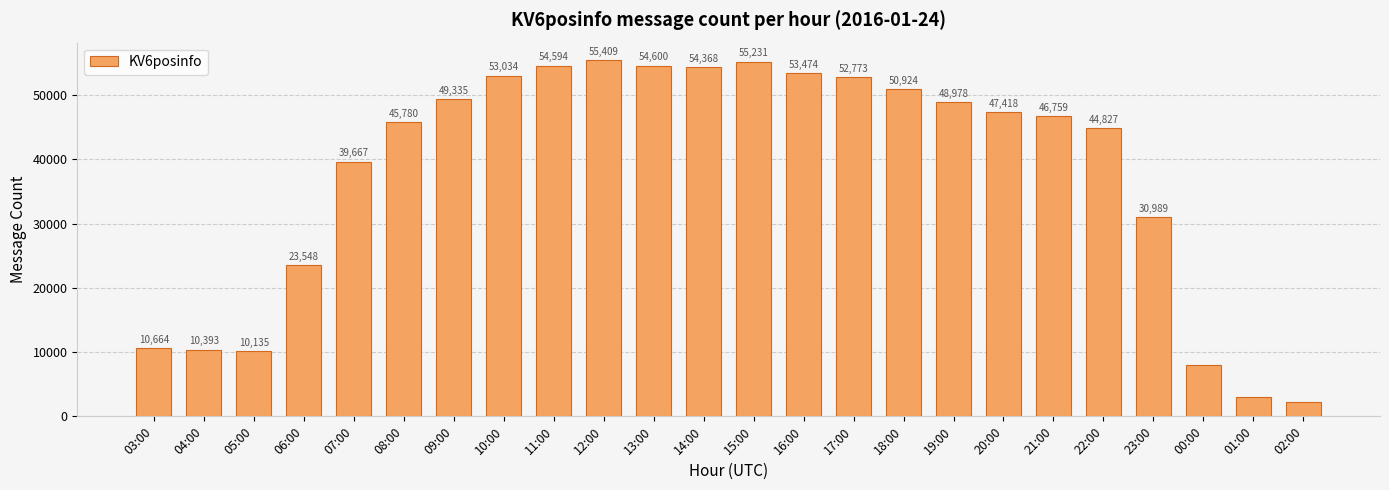

What is the maximum value shown in the chart?

55409